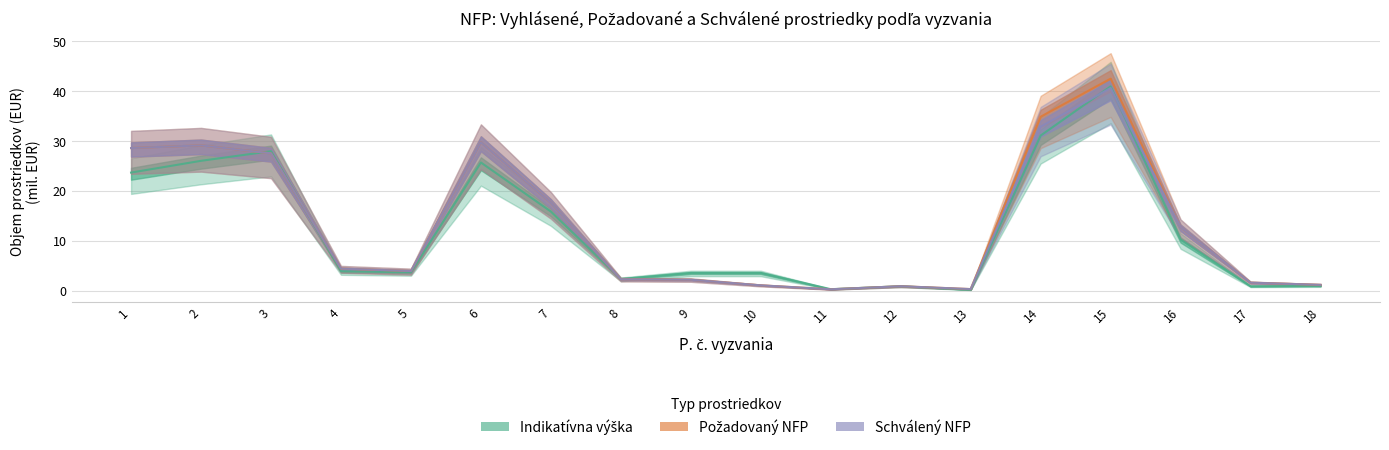

Between 6 and 8, which is larger?

6